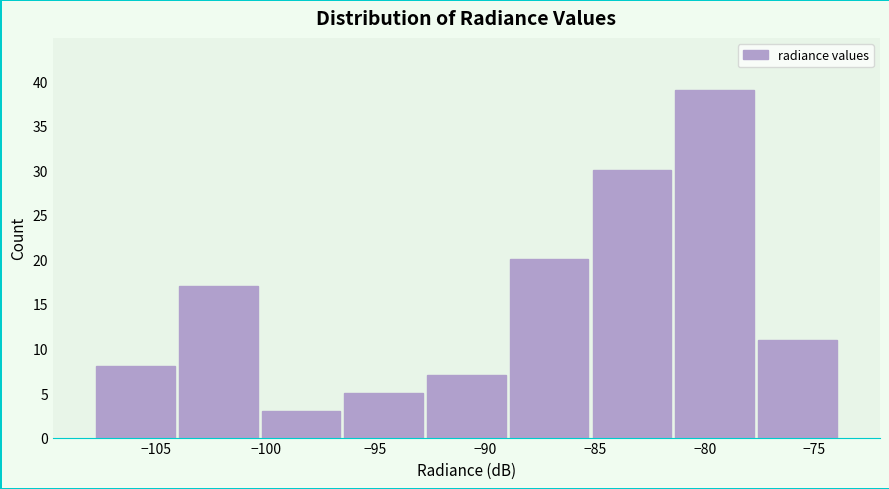

Over which range of the x-axis is the bar tallest?

-81.5 to -77.5